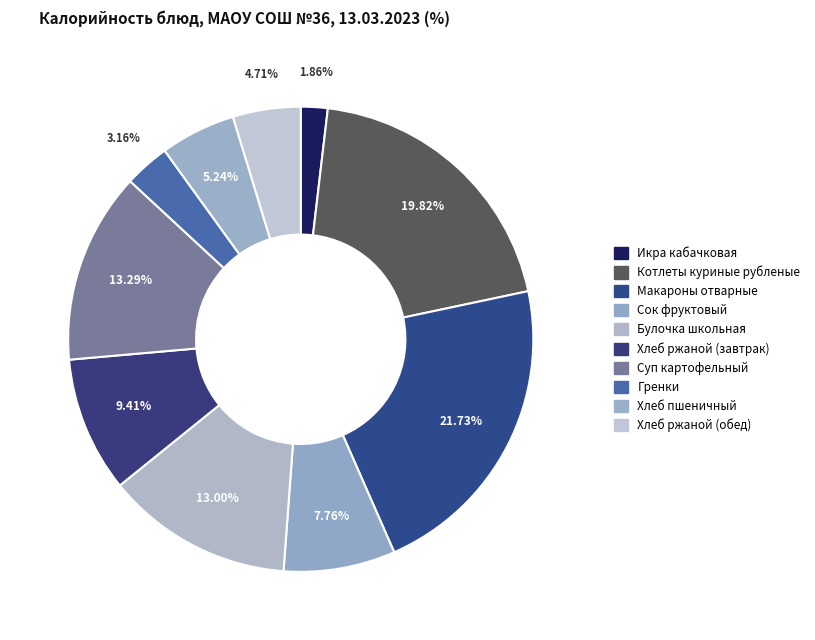

What percentage do Булочка школьная and Икра кабачковая together represent?

14.9%